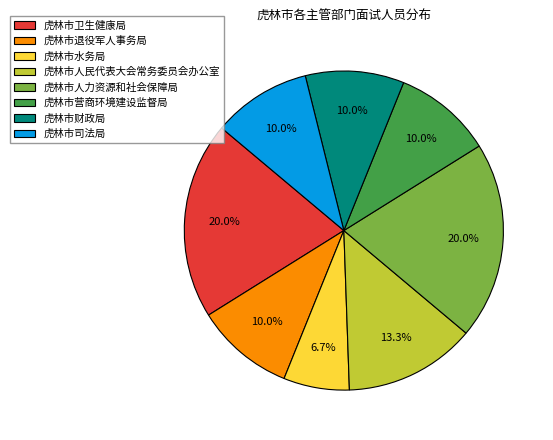

The 虎林市司法局 slice represents 10% of the pie. True or false?

True